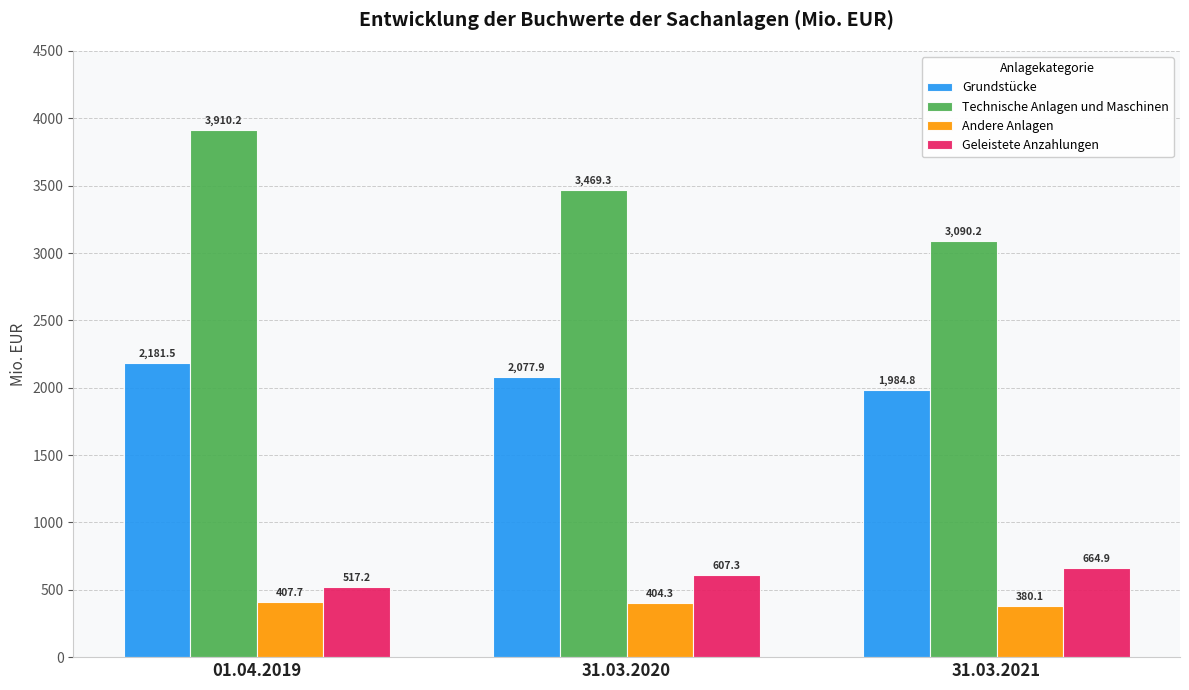

What is the spread (max minus min) of values at 31.03.2020?

3065.0